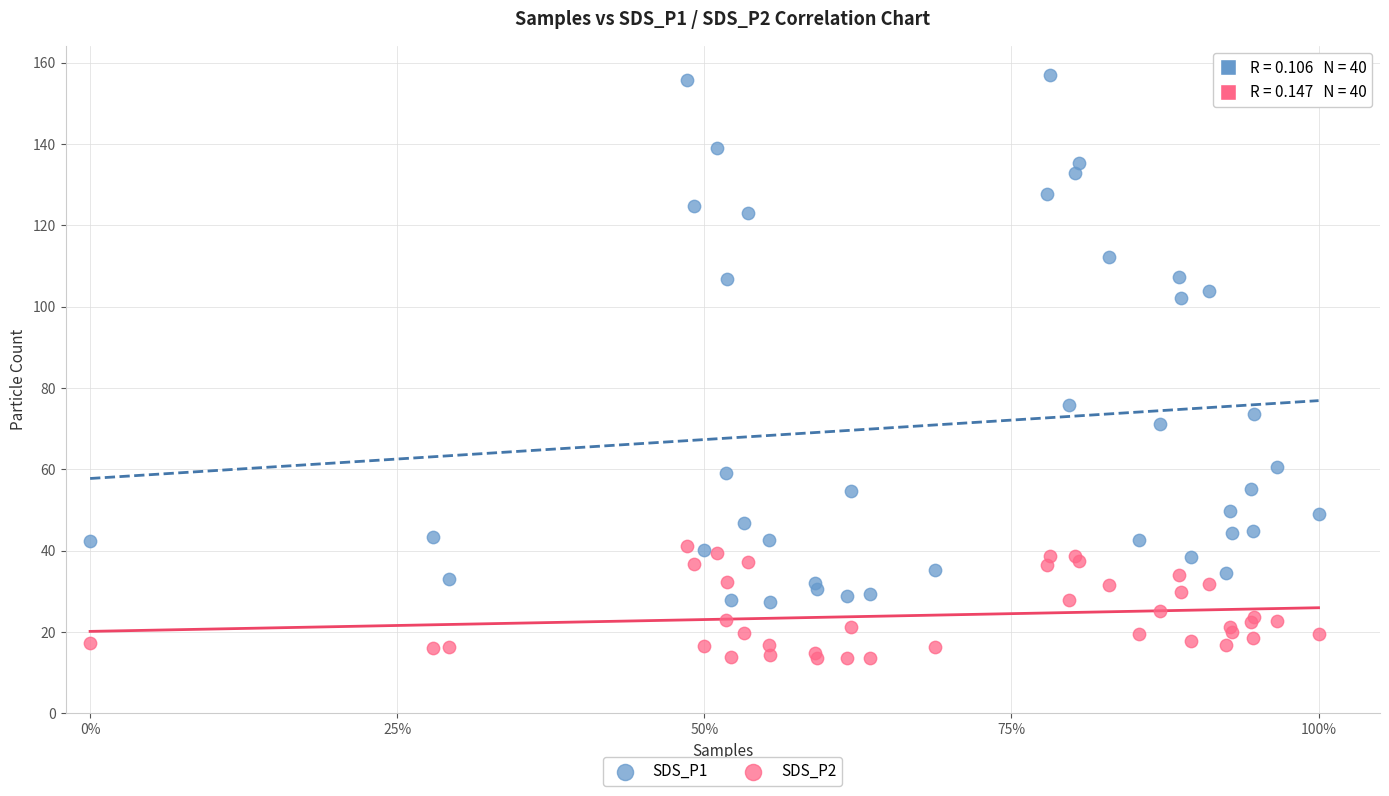

Across all series, what Y value is closest to 85?

75.9